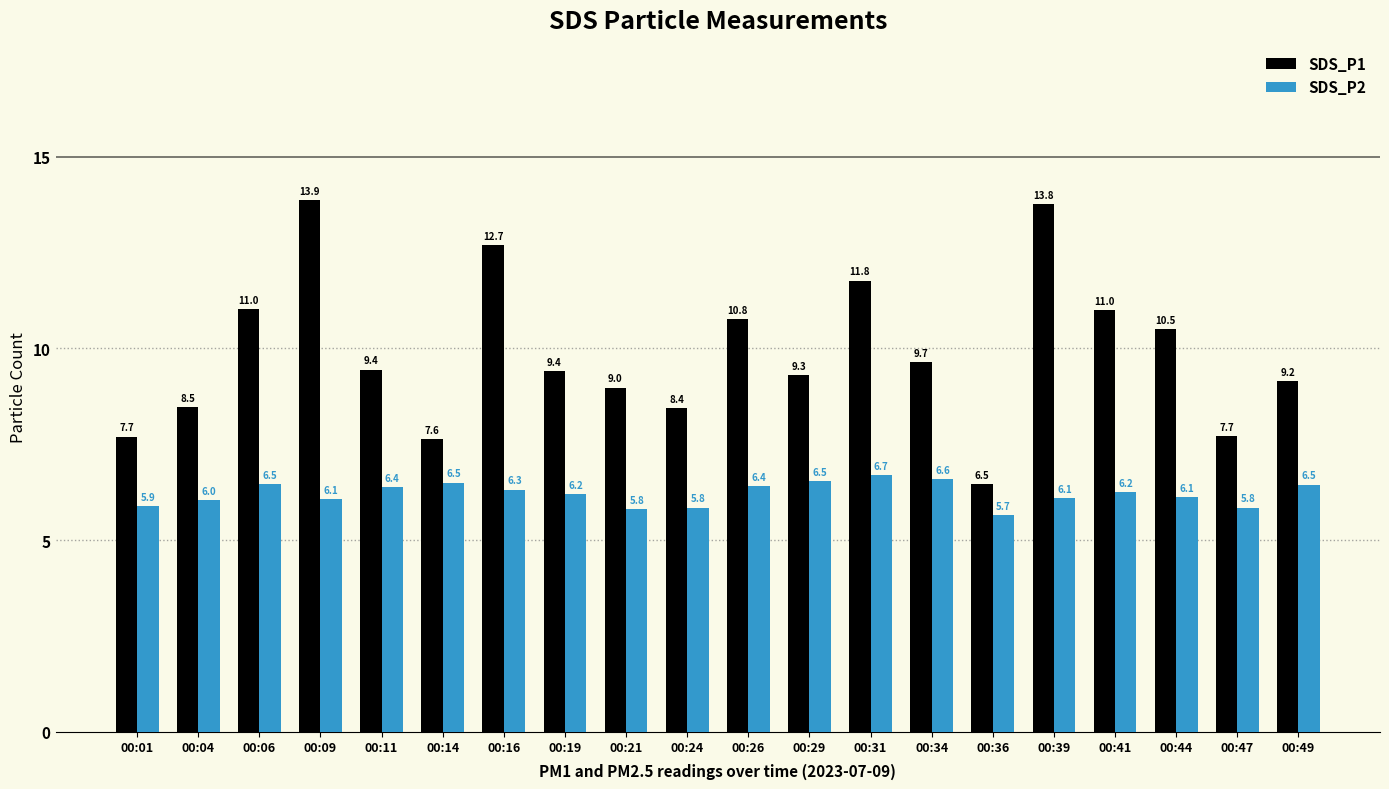

Rank the series by their maximum value, from highest to lowest.

SDS_P1, SDS_P2